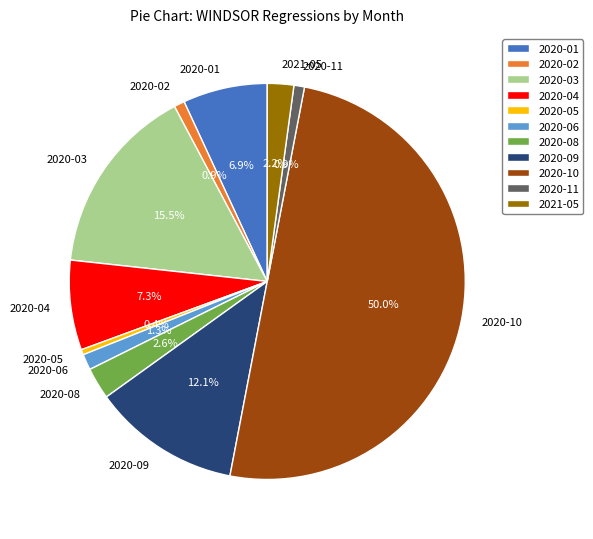

How many segments does this pie chart have?

11